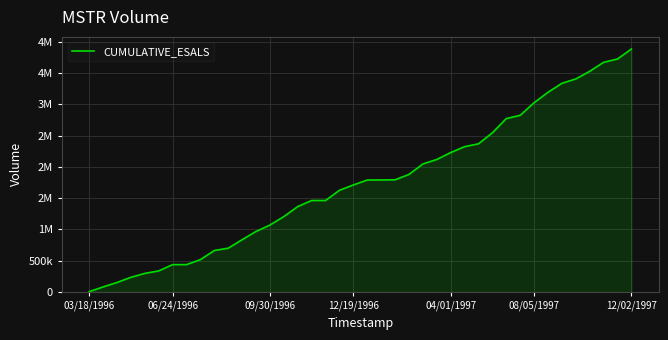

Is this an area chart (filled region under the line)?

Yes